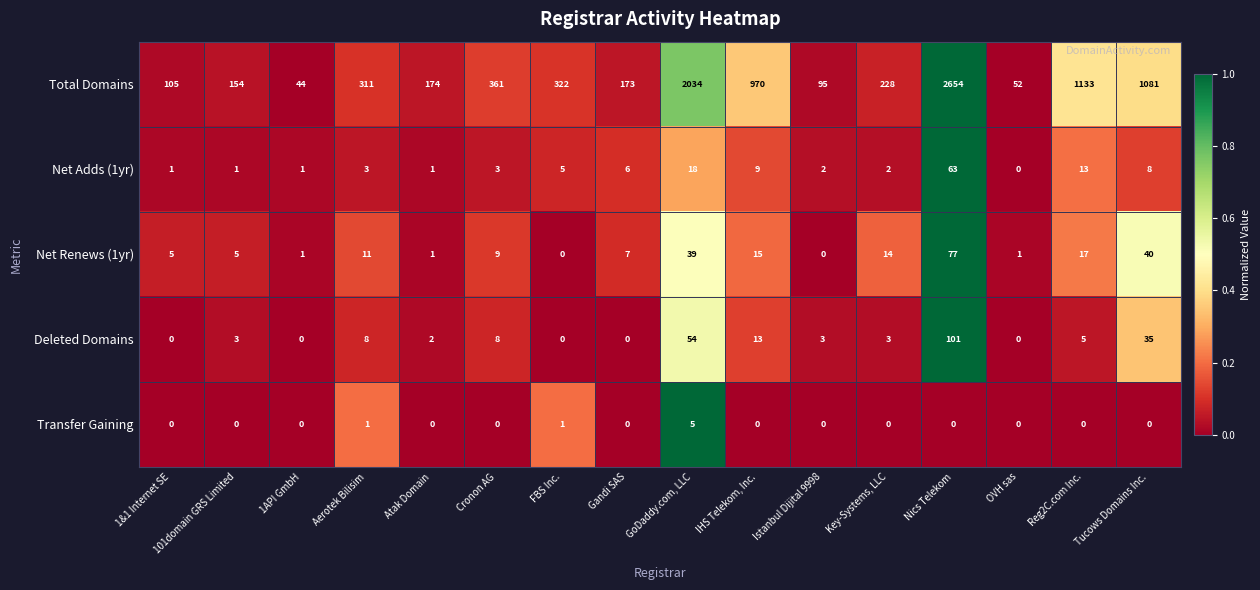

True or false: Total Domains has a value of 1081 at Tucows Domains Inc..

True